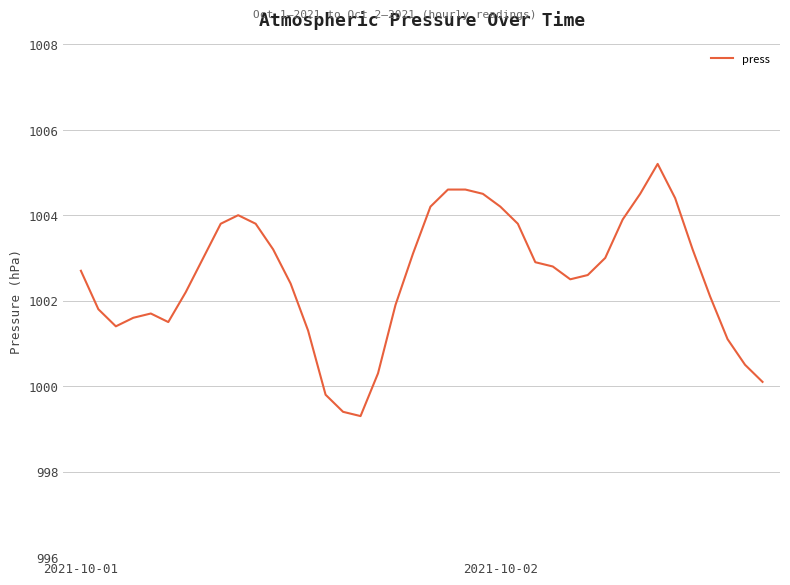

What is the difference between the maximum and minimum values?

5.9